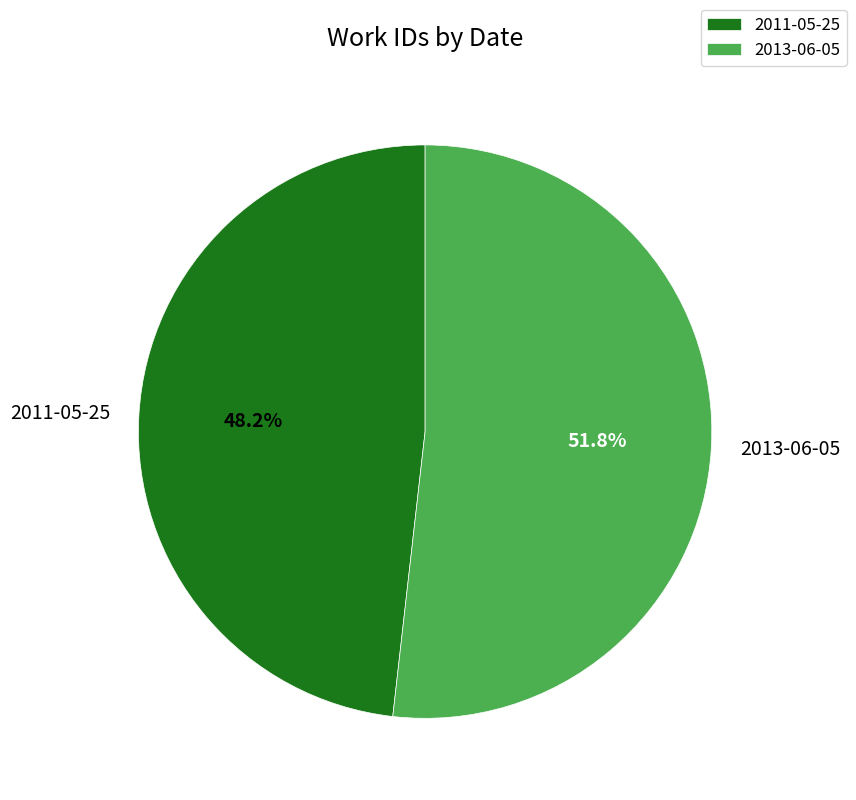

To the nearest percent, what is the difference between the largest and smallest slice percentages?

4%